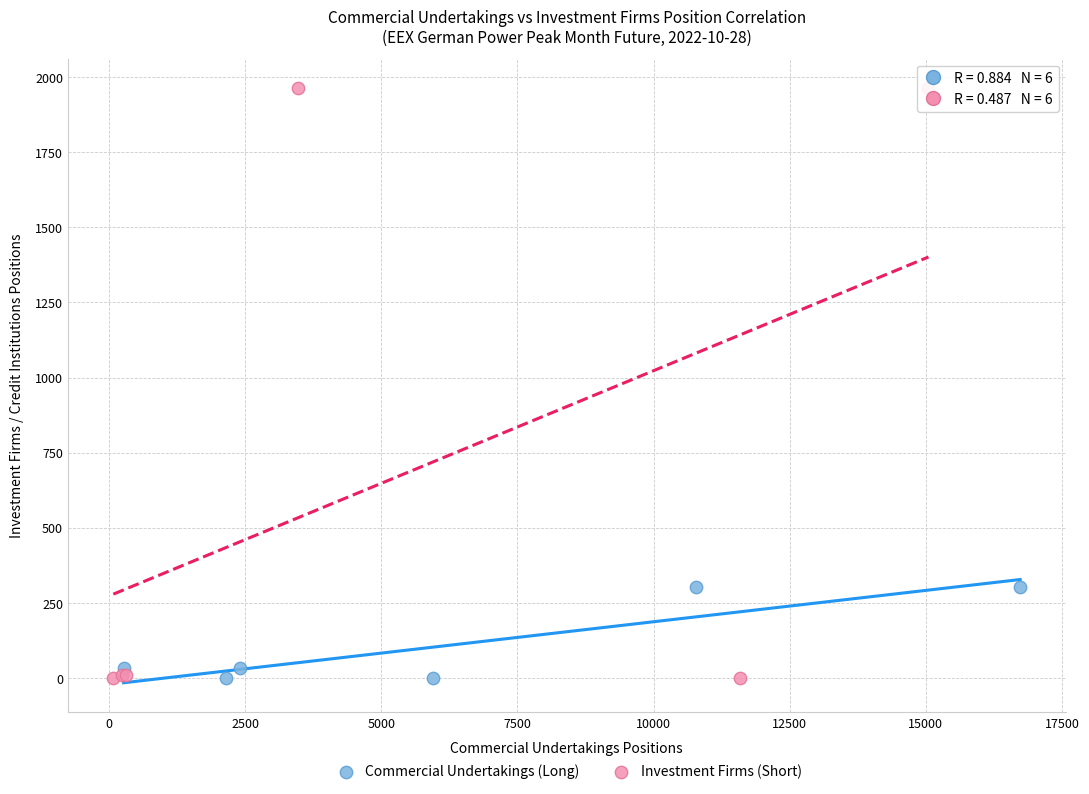

Which series has the largest Y range (max minus min)?

Investment Firms (Short)